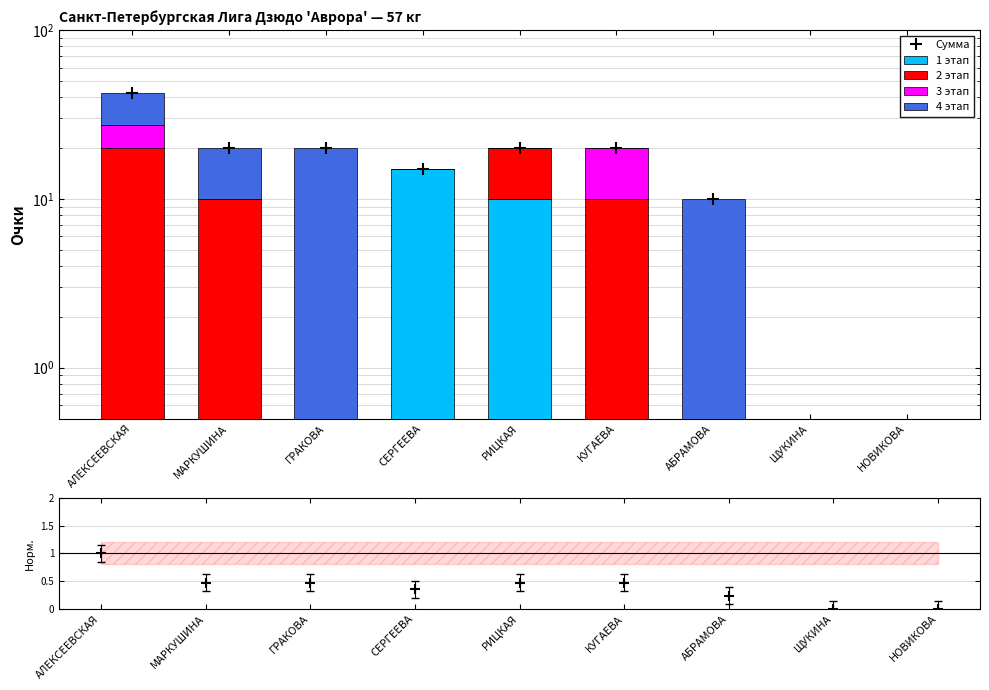

Reading left to right, what are all the values shown in this chart?

Сумма: 42.5	20.0	20.0	15.0	20.0	20.0	10.0	0.0	0.0
1 этап: 0.0	0.0	0.0	15.0	10.0	0.0	0.0	0.0	0.0
2 этап: 20.0	10.0	0.0	0.0	10.0	10.0	0.0	0.0	0.0
3 этап: 7.5	0.0	0.0	0.0	0.0	10.0	0.0	0.0	0.0
4 этап: 15.0	10.0	20.0	0.0	0.0	0.0	10.0	0.0	0.0